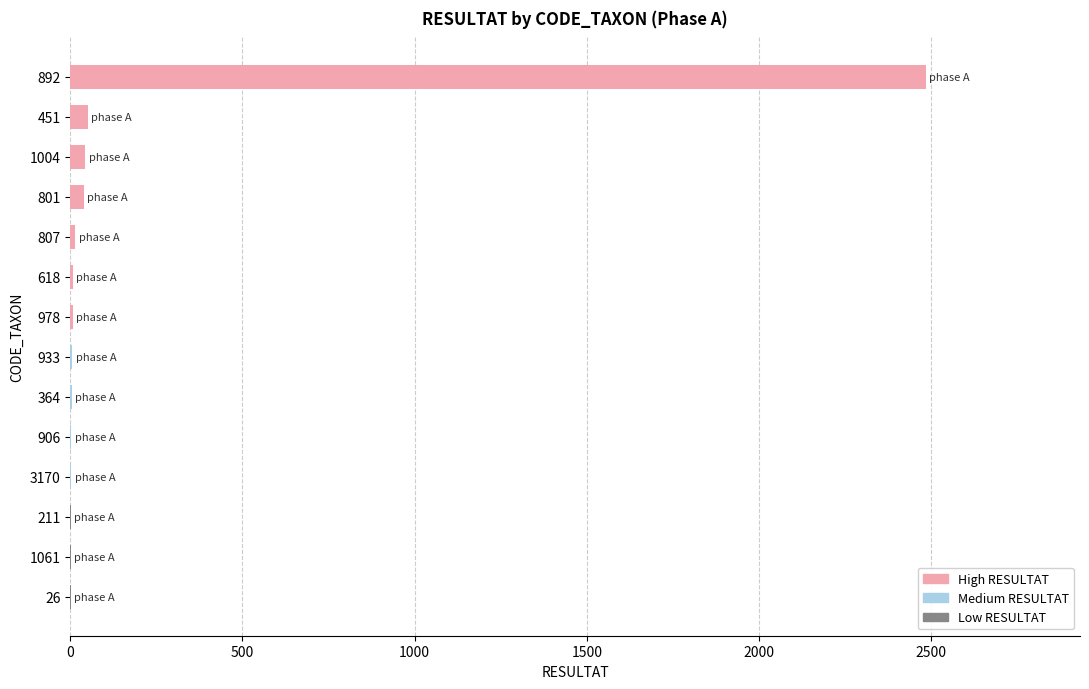

What is the sum of all values?

2671